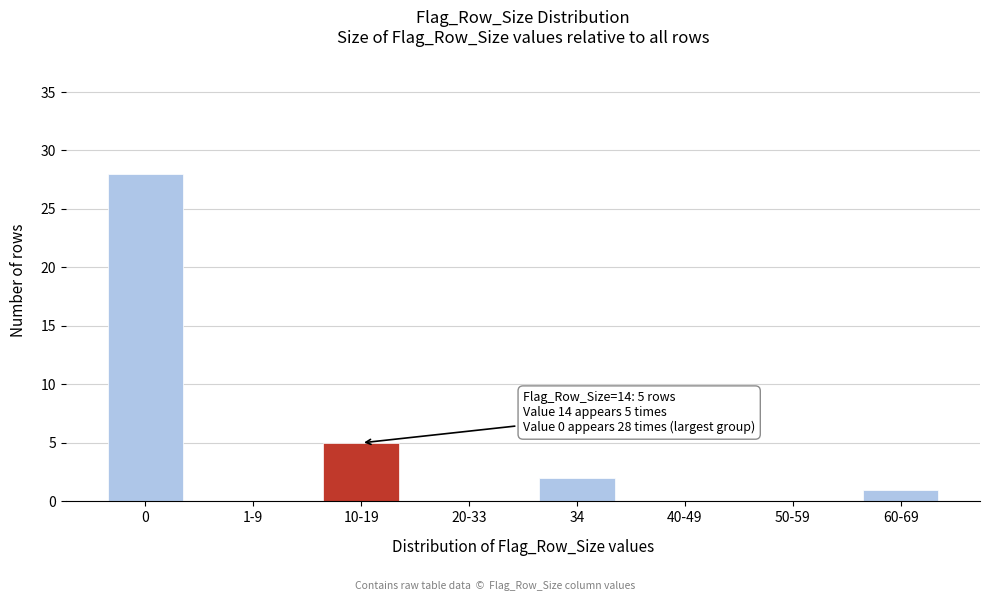

Reading left to right, extract all data points from this chart.

0=28	1-9=0	10-19=5	20-33=0	34=2	40-49=0	50-59=0	60-69=1